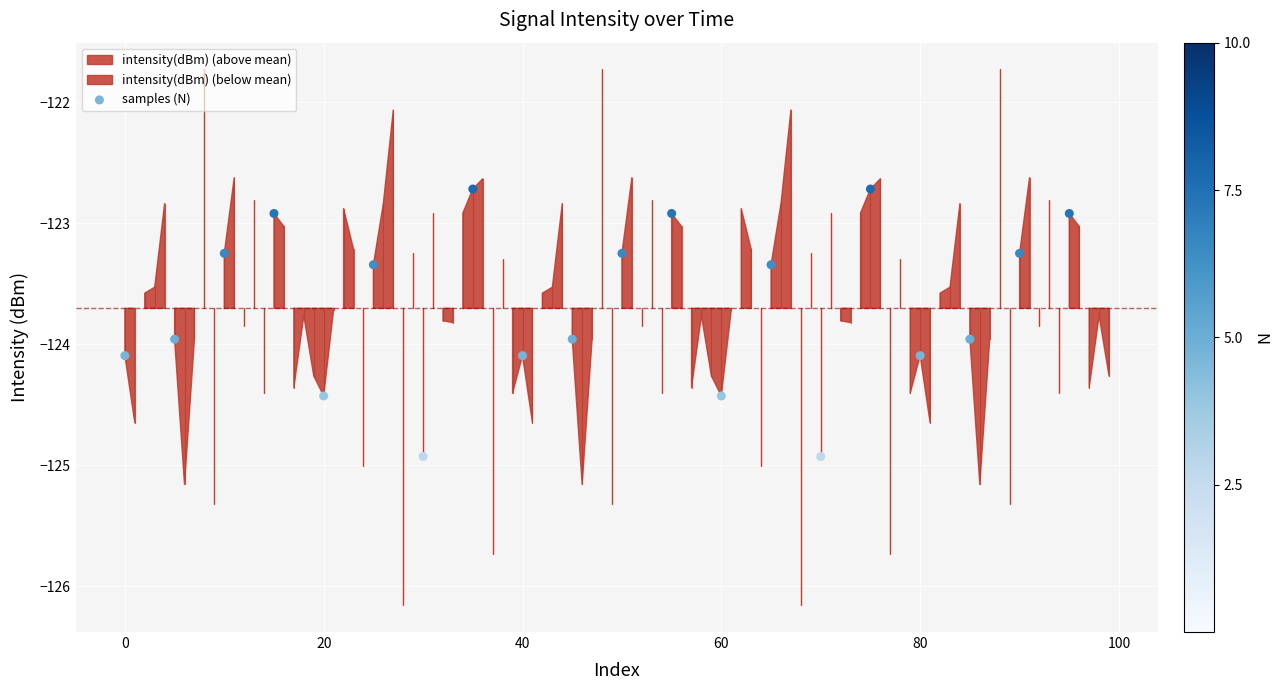

What is the range of Y values (max minus min)?

2.2